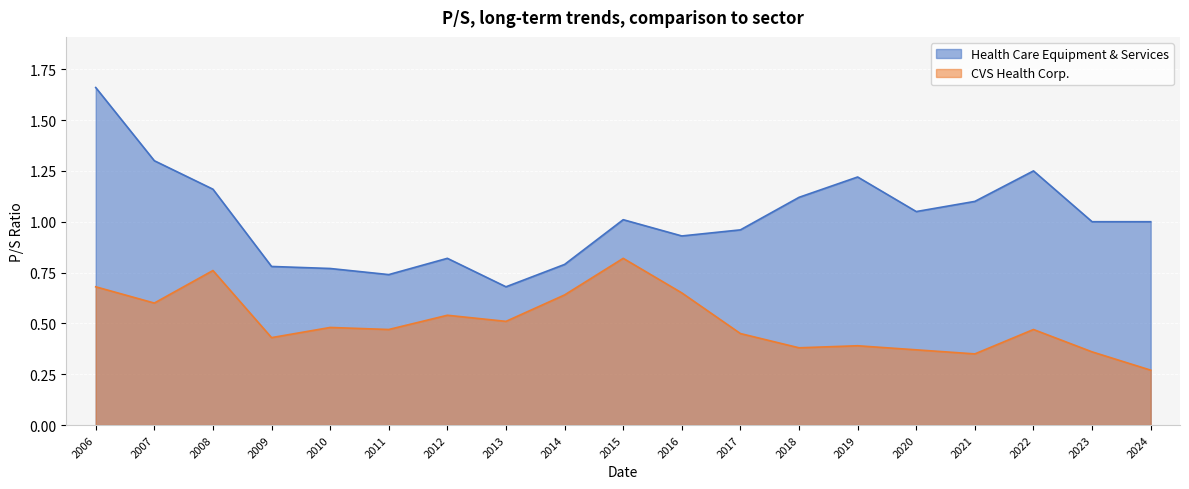

True or false: CVS Health Corp. and Health Care Equipment & Services cross at least once.

False